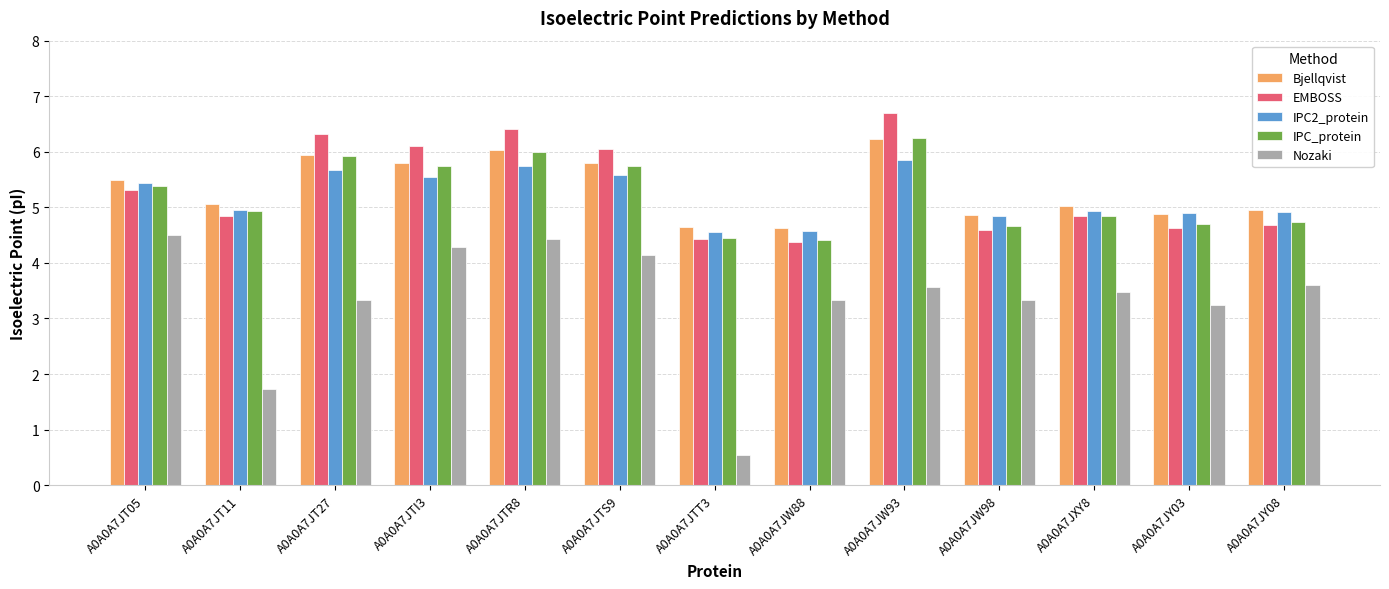

The Nozaki series shows 3.3 at A0A0A7JW98. True or false?

True